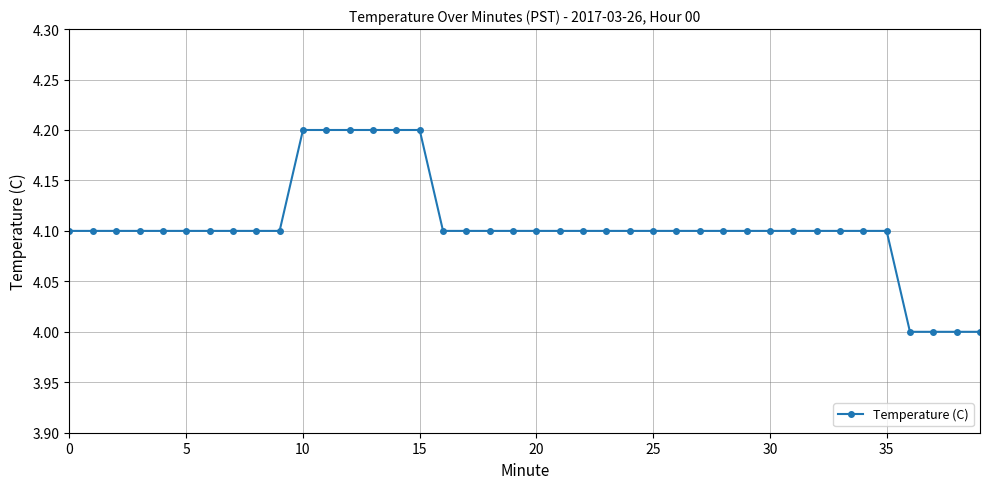

Reading left to right, list all the values displayed in this chart.

4.1	4.1	4.1	4.1	4.1	4.1	4.1	4.1	4.1	4.1	4.2	4.2	4.2	4.2	4.2	4.2	4.1	4.1	4.1	4.1	4.1	4.1	4.1	4.1	4.1	4.1	4.1	4.1	4.1	4.1	4.1	4.1	4.1	4.1	4.1	4.1	4.0	4.0	4.0	4.0